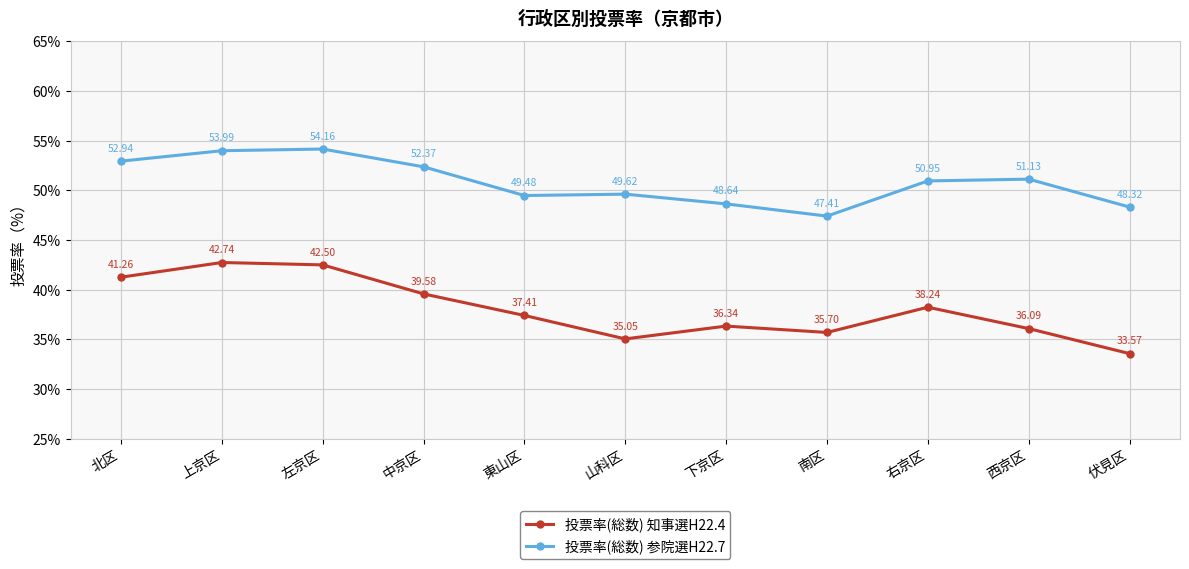

What is the spread (max minus min) of values at 西京区?

15.0